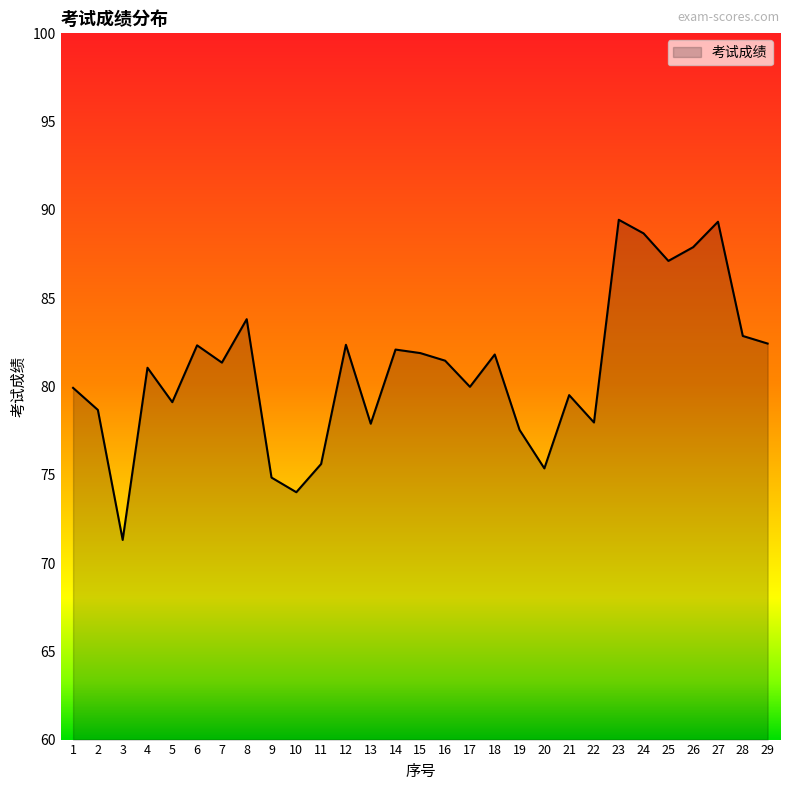

How many lines are shown in the chart?

1